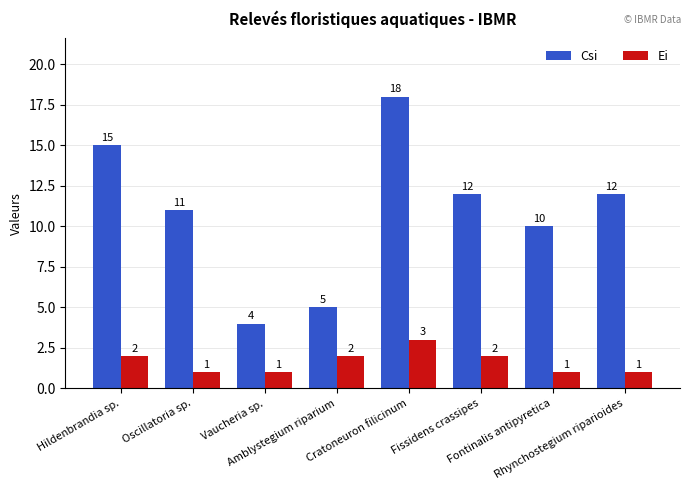

Between Vaucheria sp. and Fissidens crassipes, which series saw the biggest shift?

Csi